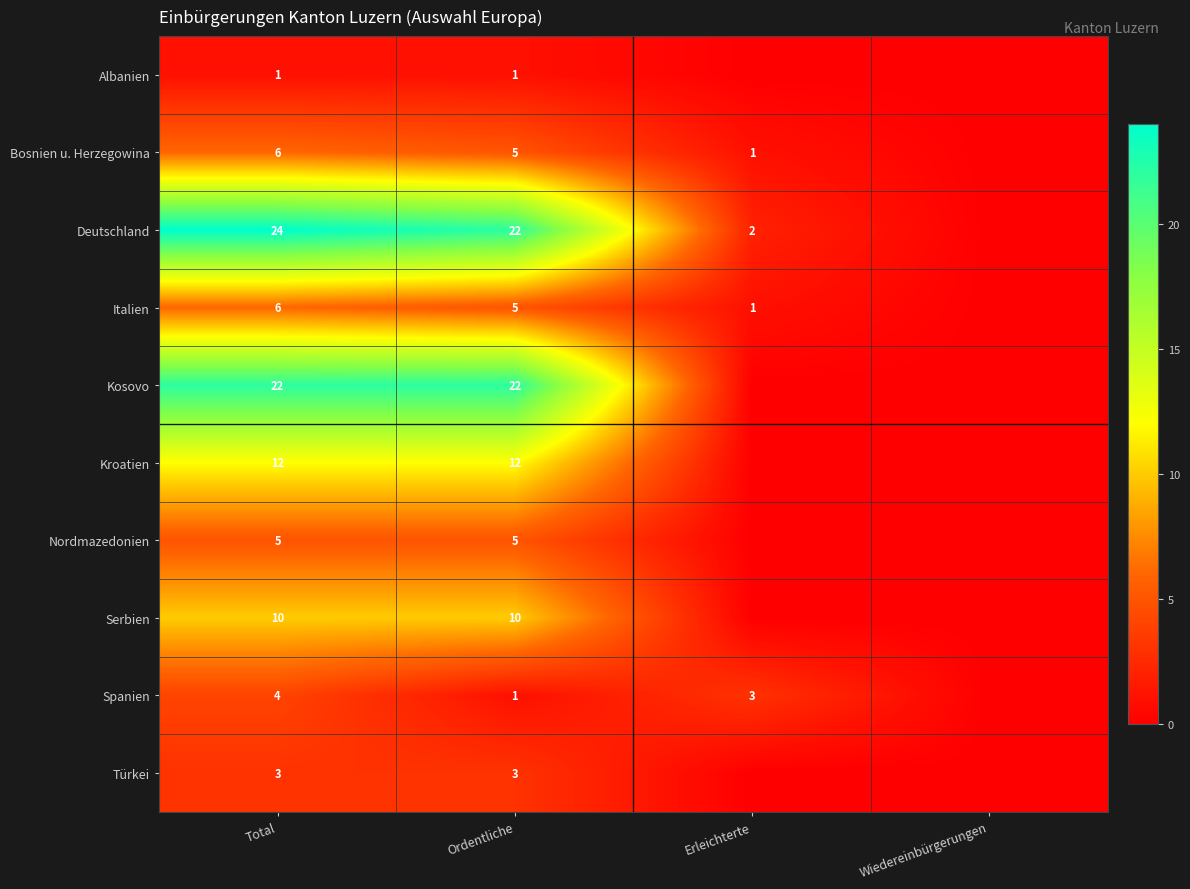

The value of Italien at Total is 10. True or false?

False